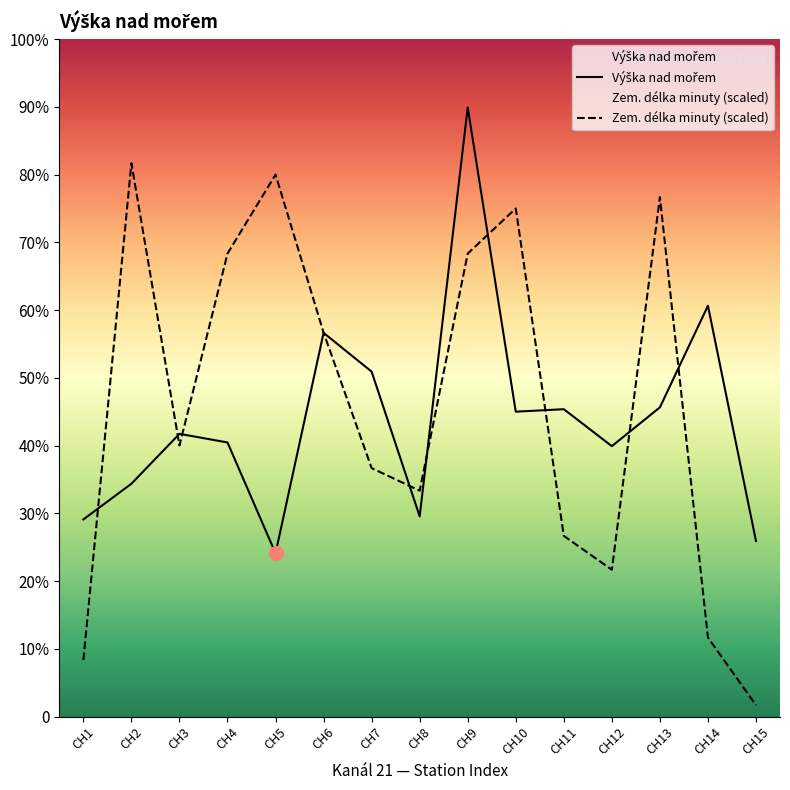

Is this an area chart (filled region under the line)?

No